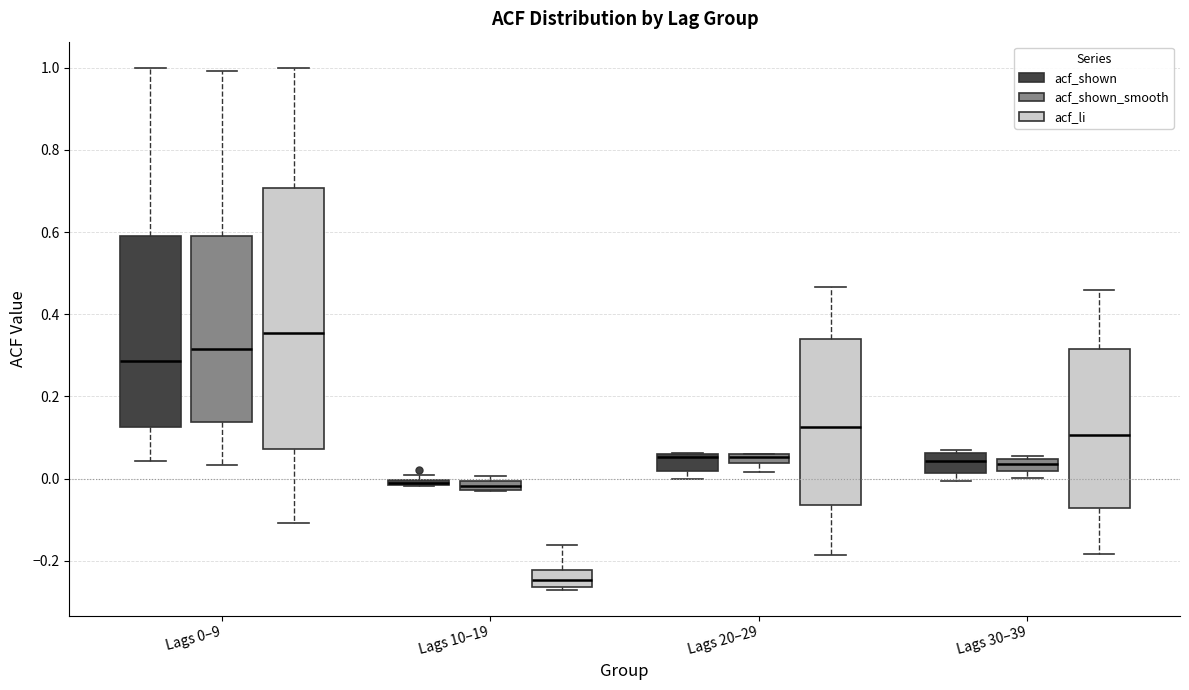

Where is the upper edge of the box for Lags 30–39 (acf_shown_smooth) on the y-axis? The values are not printed on the chart, so give them approximately, as read against the axis.

0.04